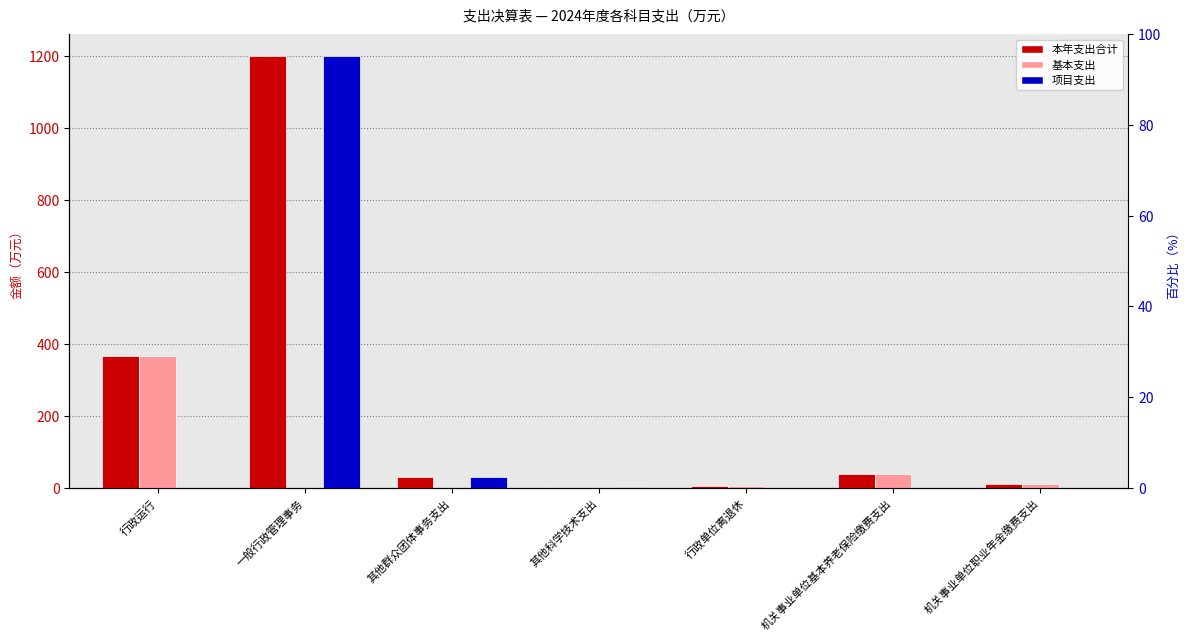

At how many categories does at least one series exceed 589?

1